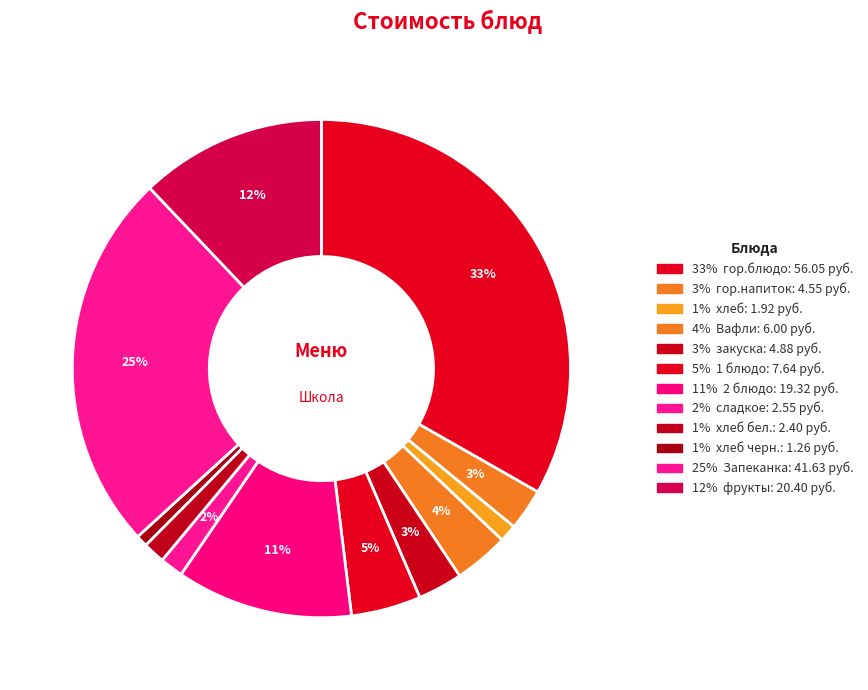

How many slices are in this pie chart?

12